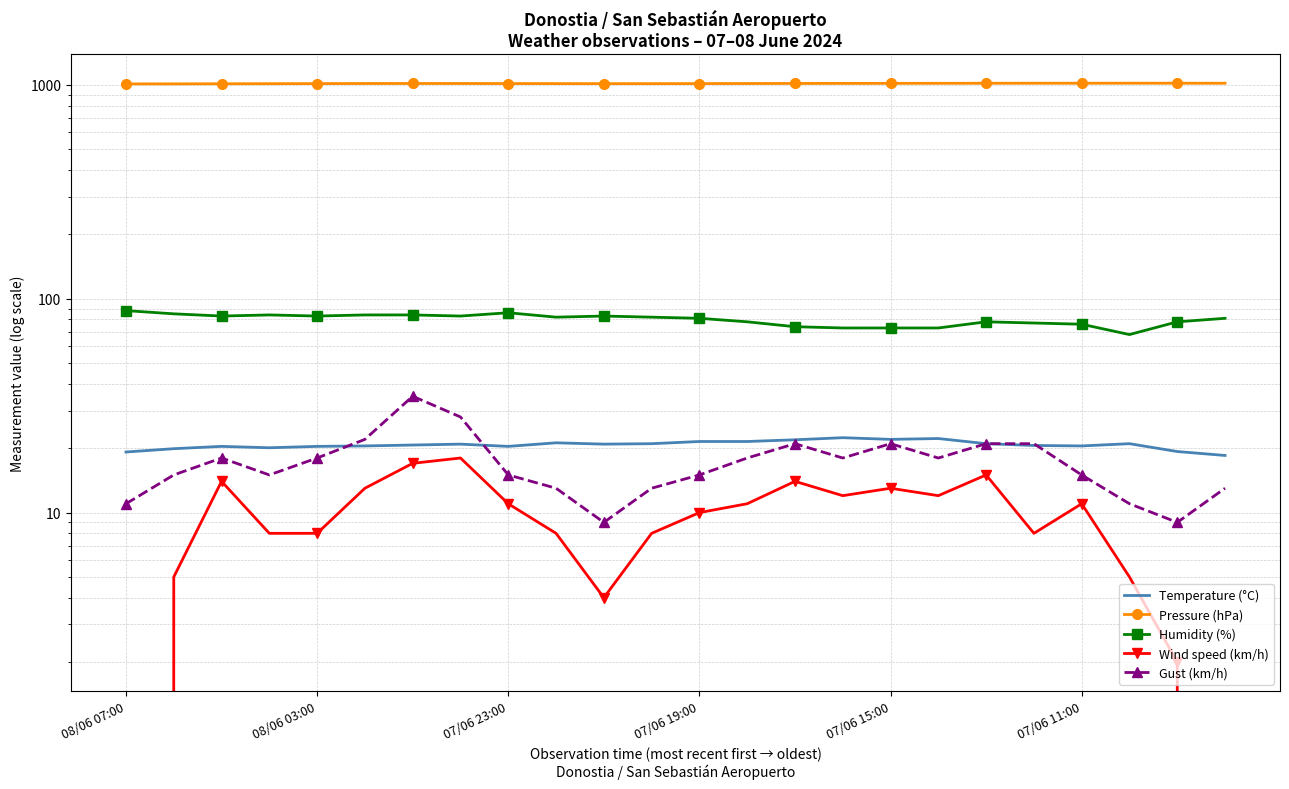

How many lines are shown in the chart?

5